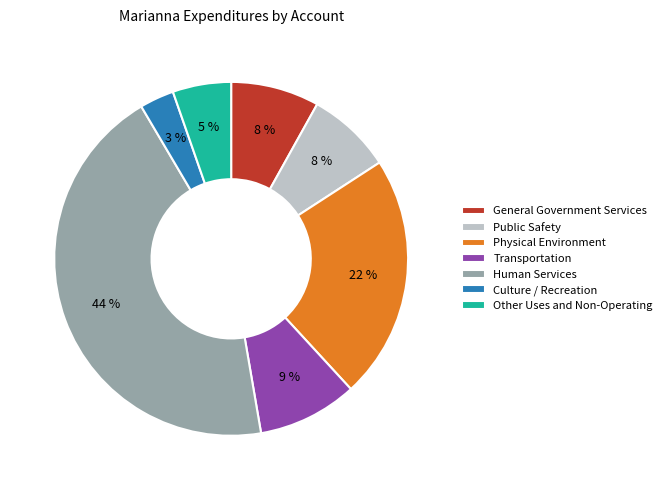

Which slice is the largest?

Human Services